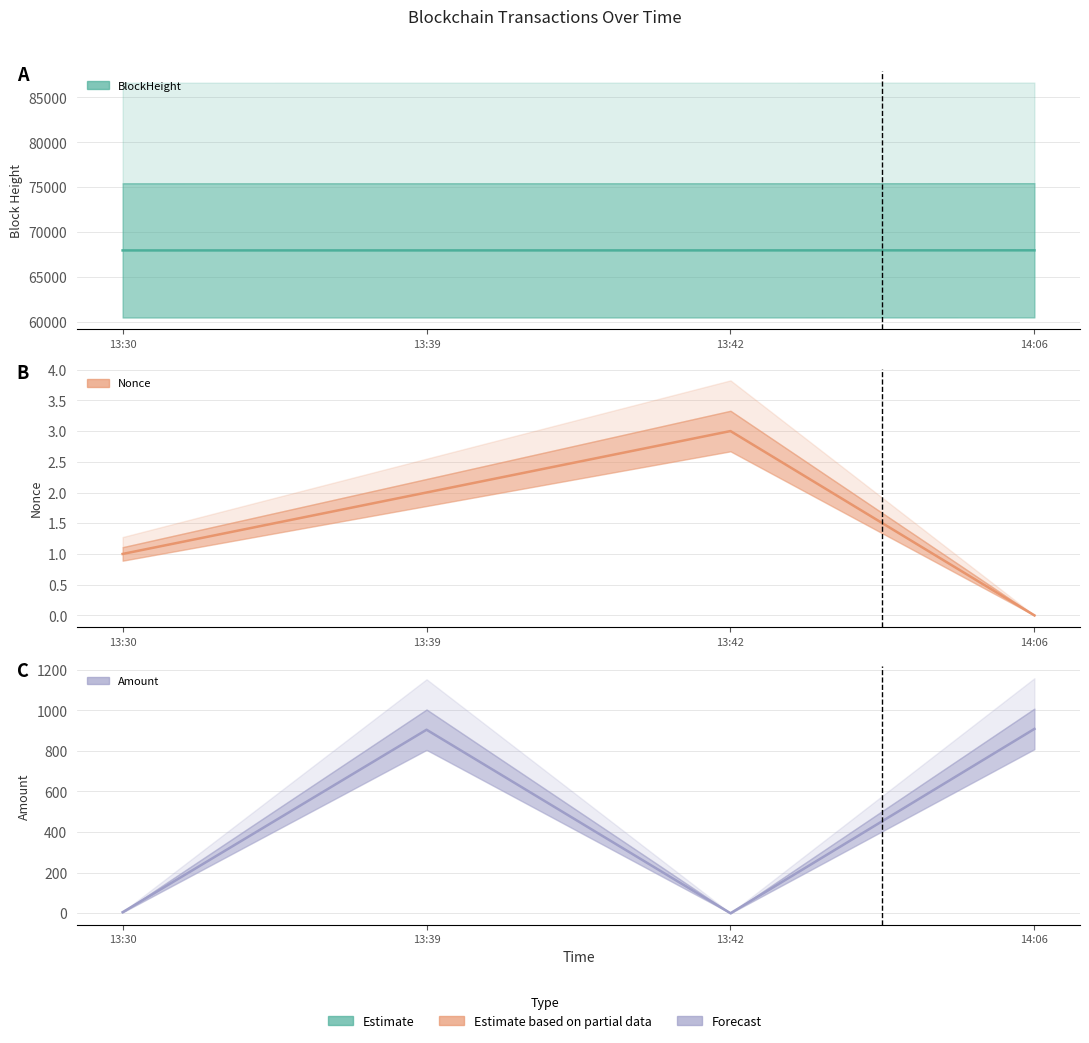

True or false: BlockHeight (line) has a value of 99556.9 at 13:30.

False